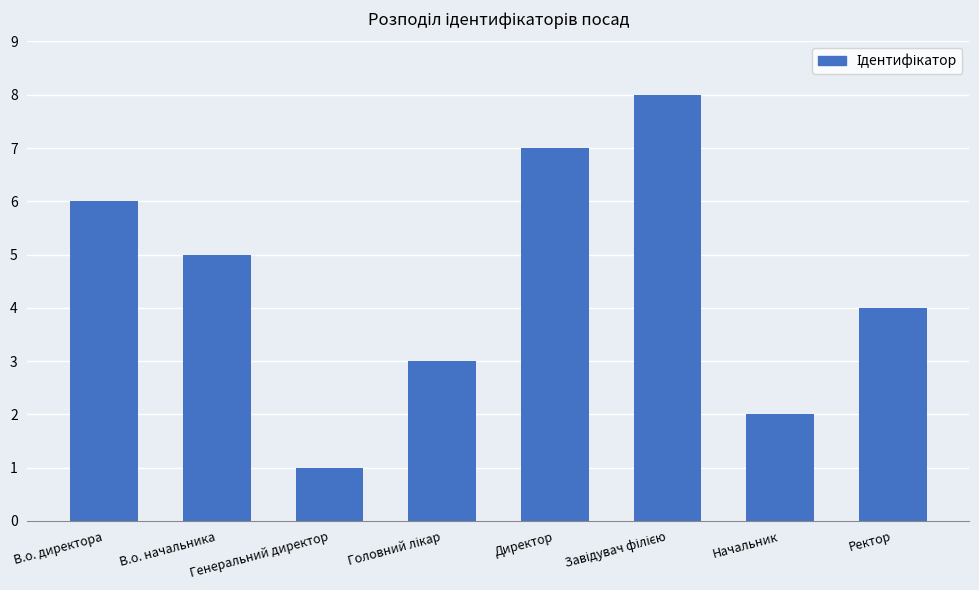

What is the label of the 7th bar from the left?

Начальник